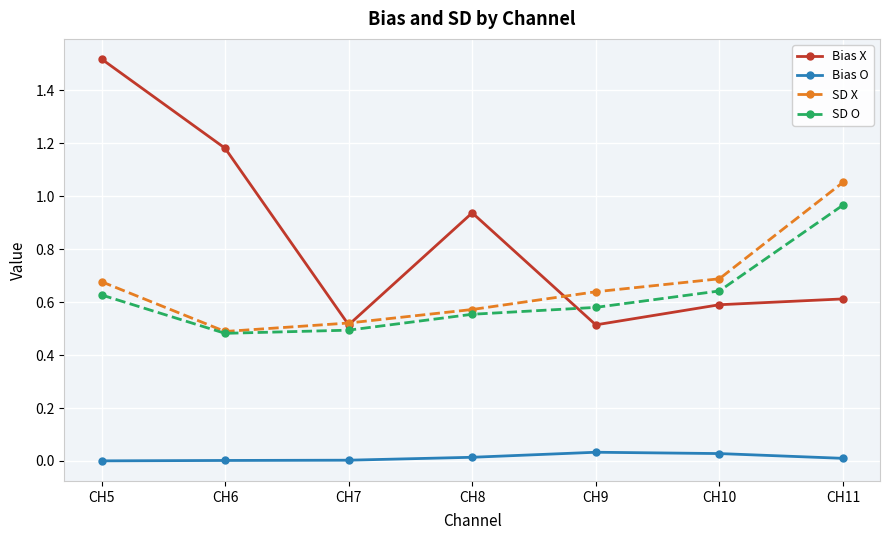

Between CH8 and CH11, which series saw the biggest shift?

SD X